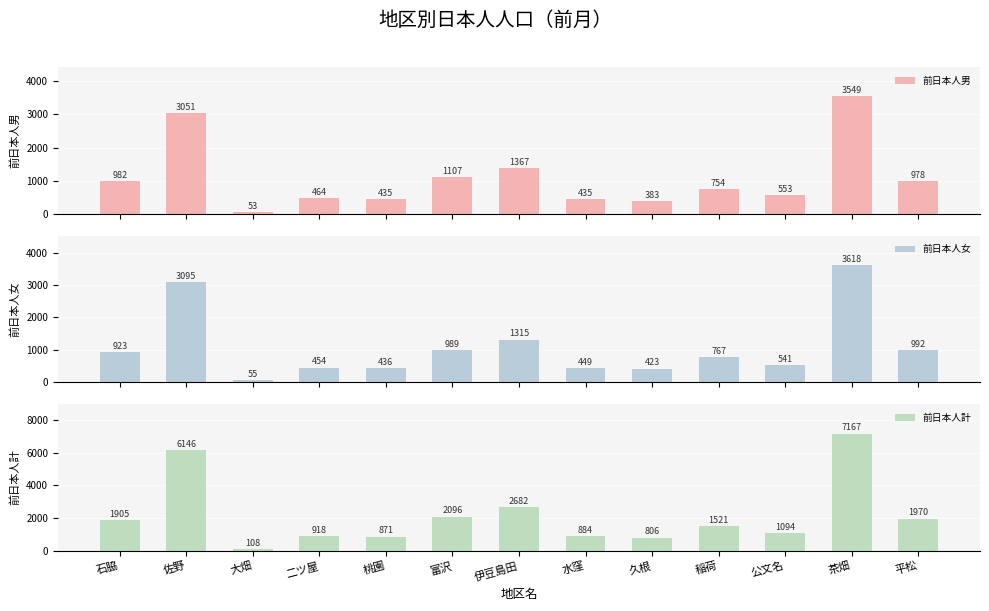

What is the value of the 前日本人女 bar at the 8th from the left?

449